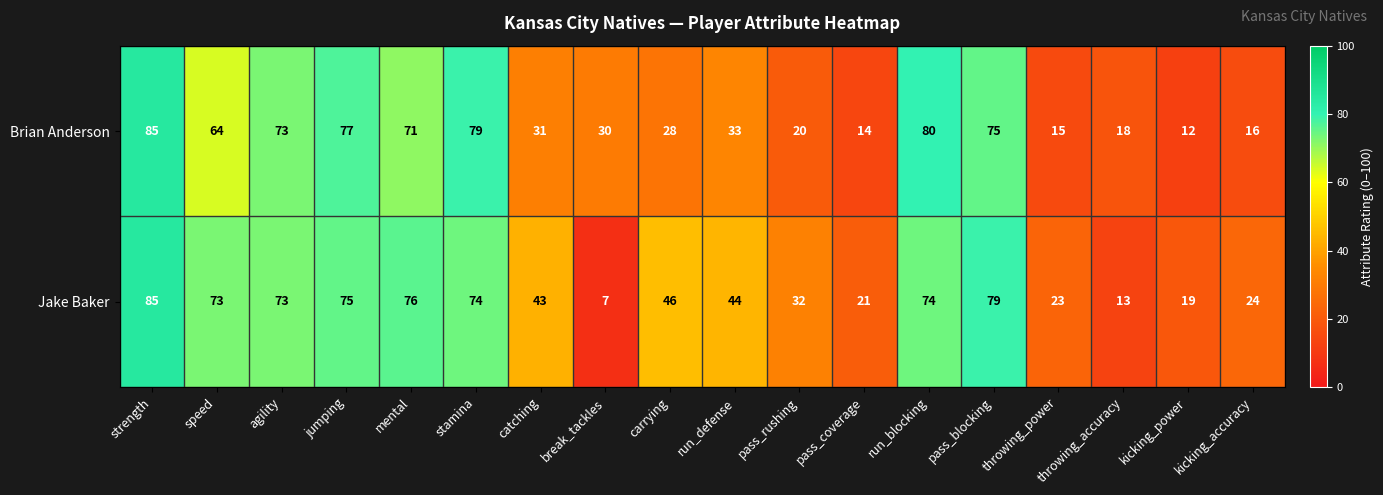

At how many categories does at least one series exceed 45?

9